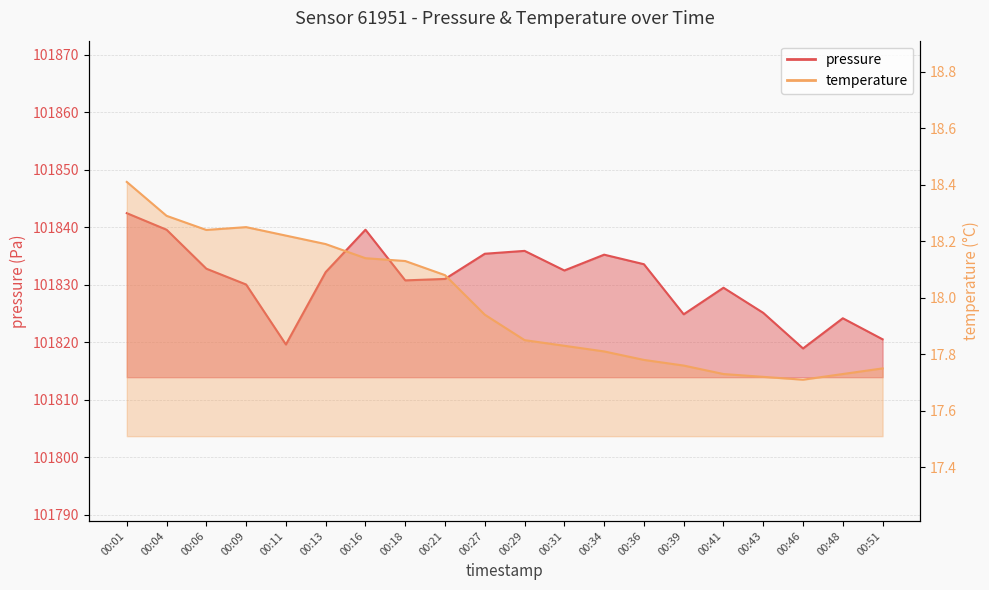

The value of pressure at 00:09 is 143058.5. True or false?

False